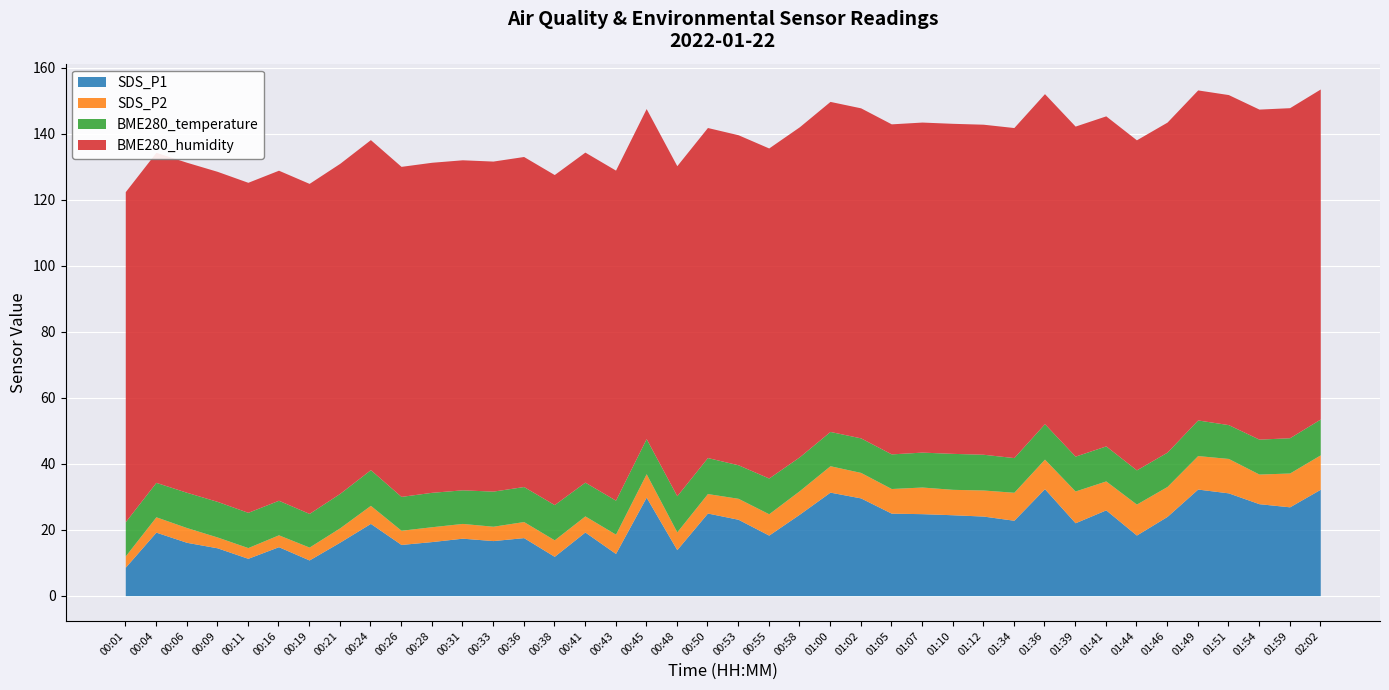

At which label is BME280_humidity closest to 100?

00:01